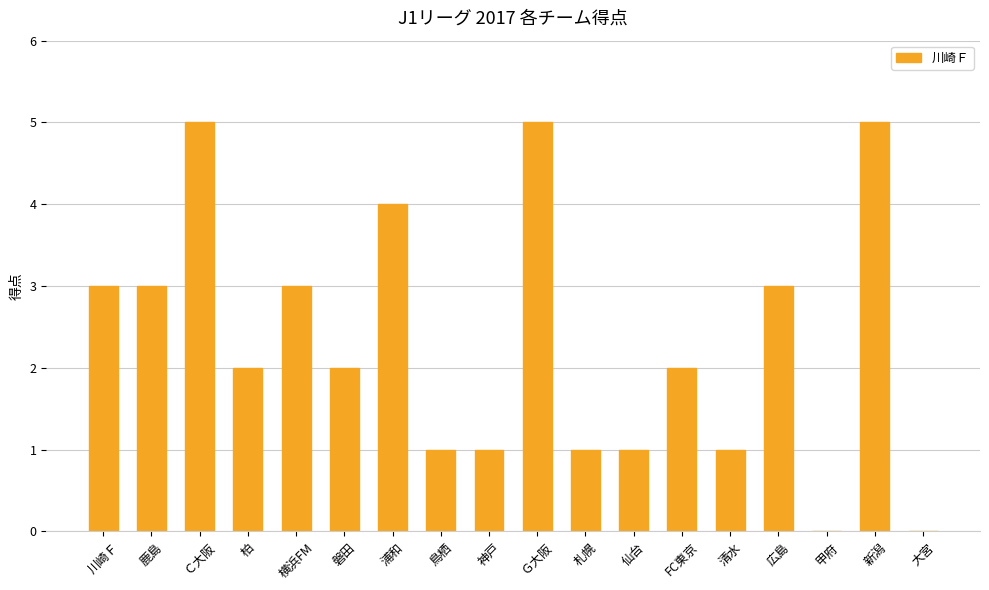

What is the change in value from Ｃ大阪 to FC東京?

-3